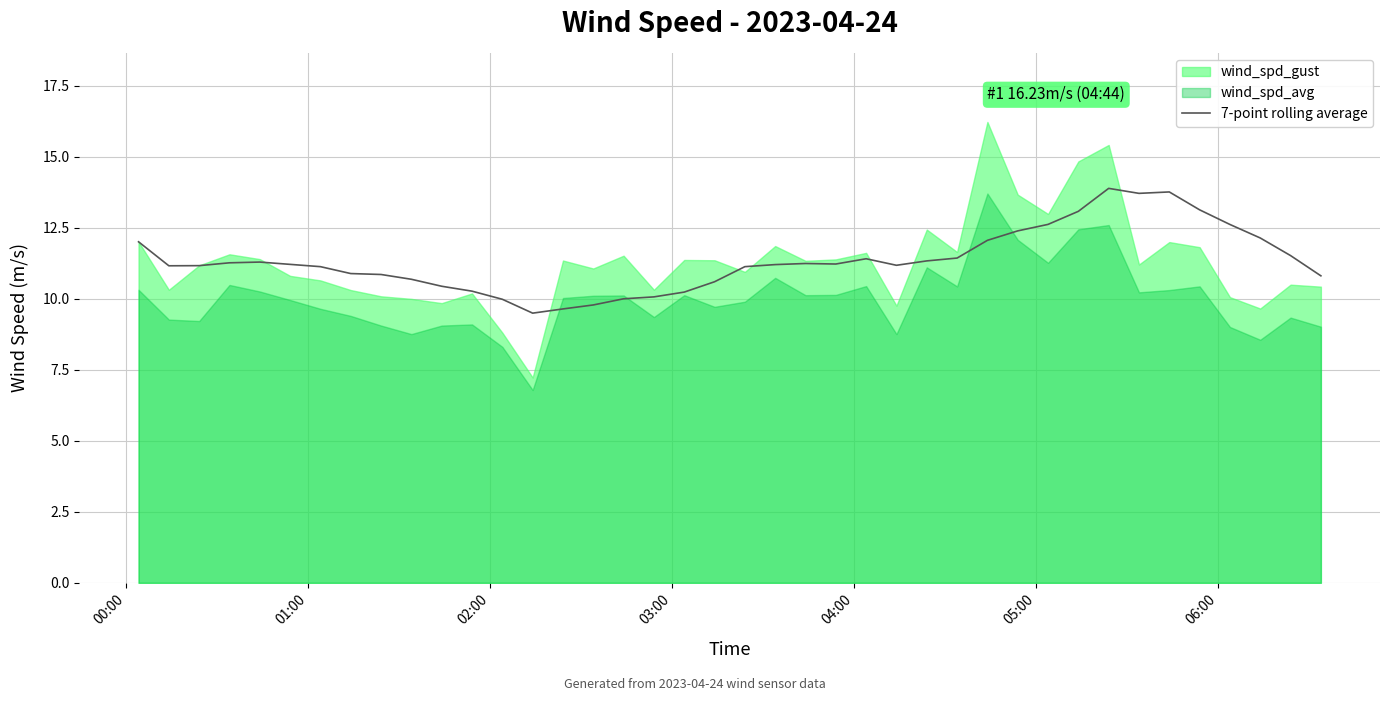

How many data points are less than 11?

14